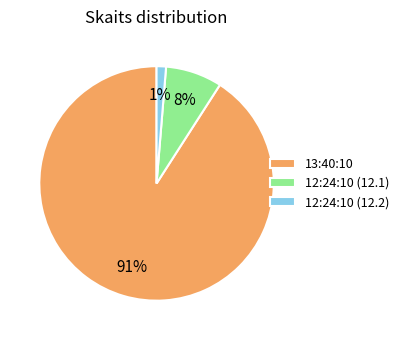

Combined, do 12:24:10 (12.1) and 12:24:10 (12.2) account for over 50%?

No